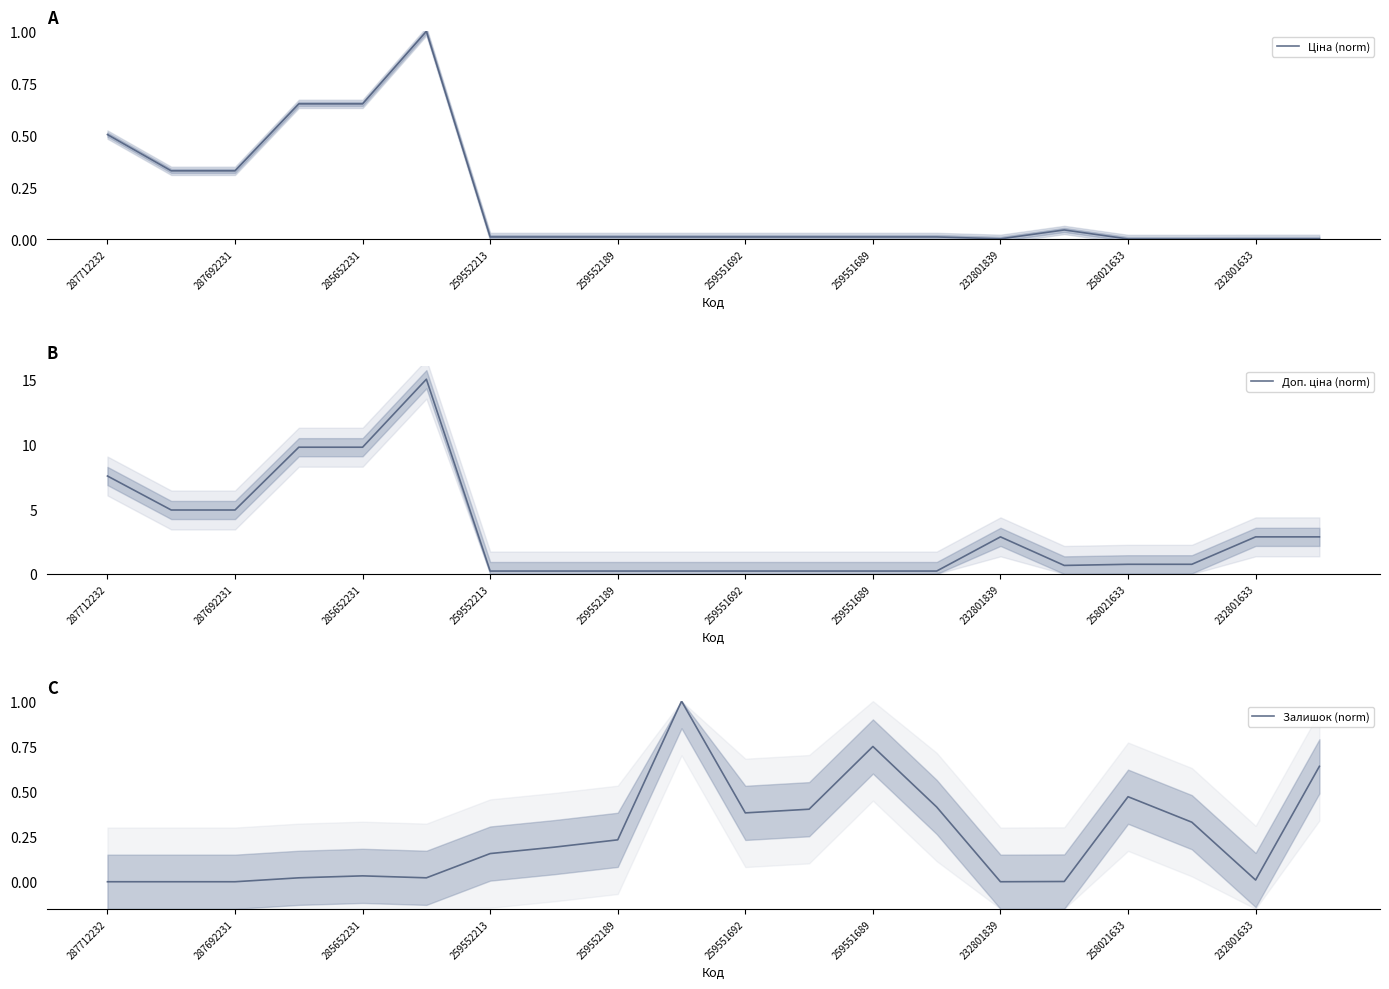

Which series has the widest spread of values?

Доп. ціна (norm)